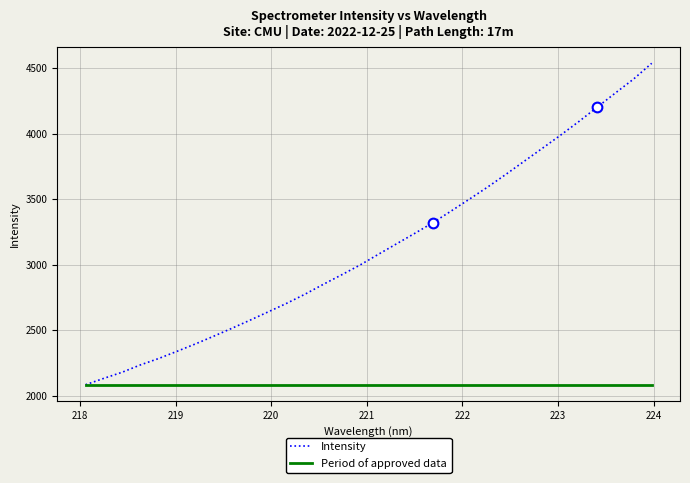

Rank the series by their average value, from lowest to highest.

Period of approved data, Intensity